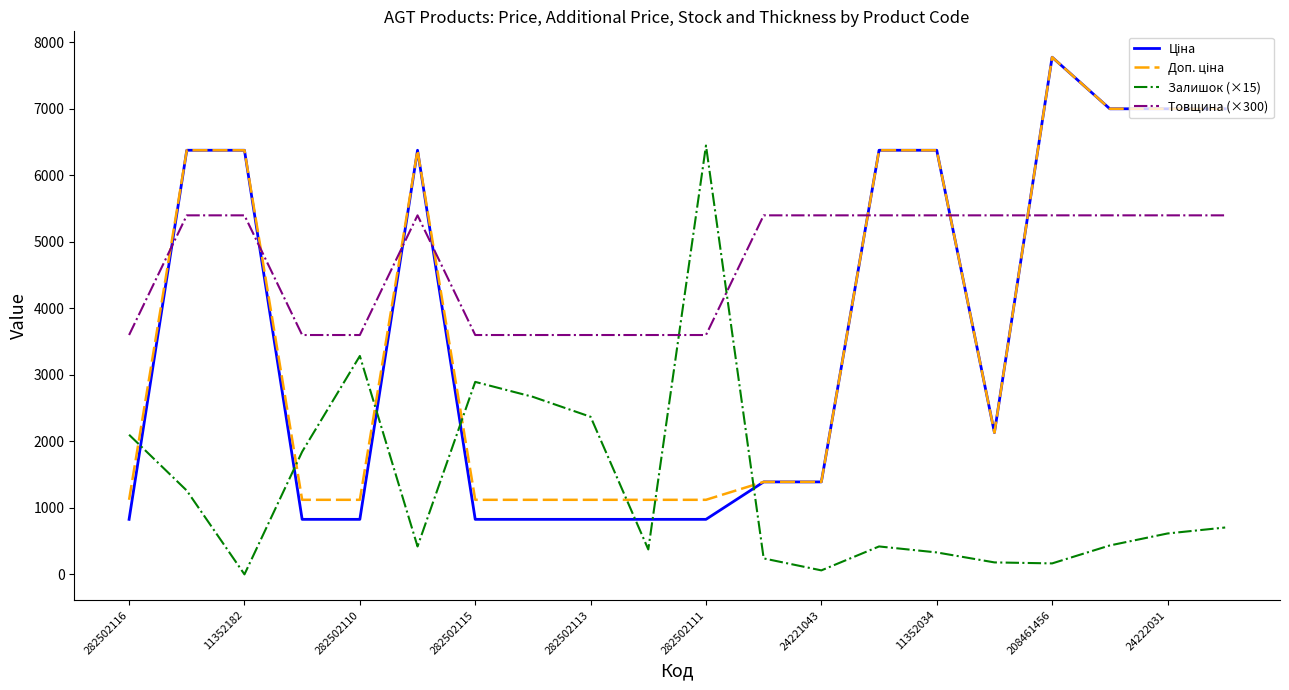

What is the maximum value shown in the chart?

7778.6